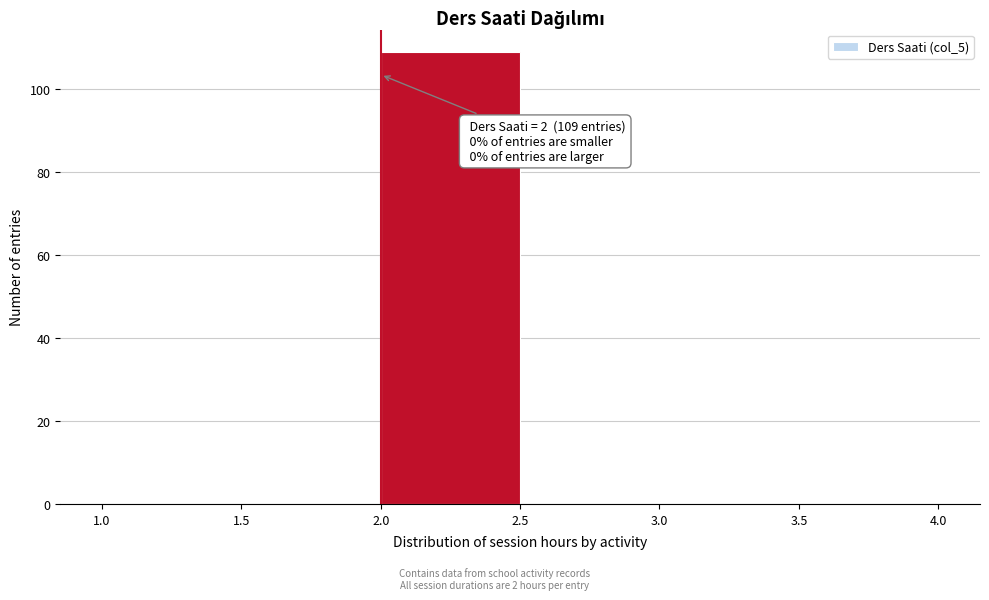

Over which range of the x-axis is the bar tallest?

2.0 to 2.5